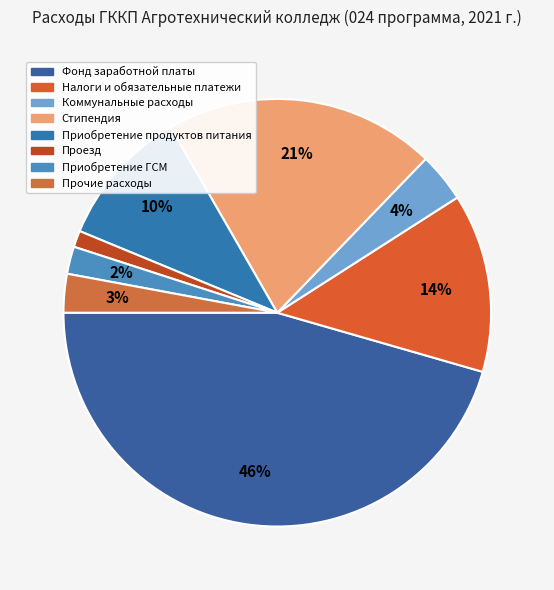

How many segments does this pie chart have?

8